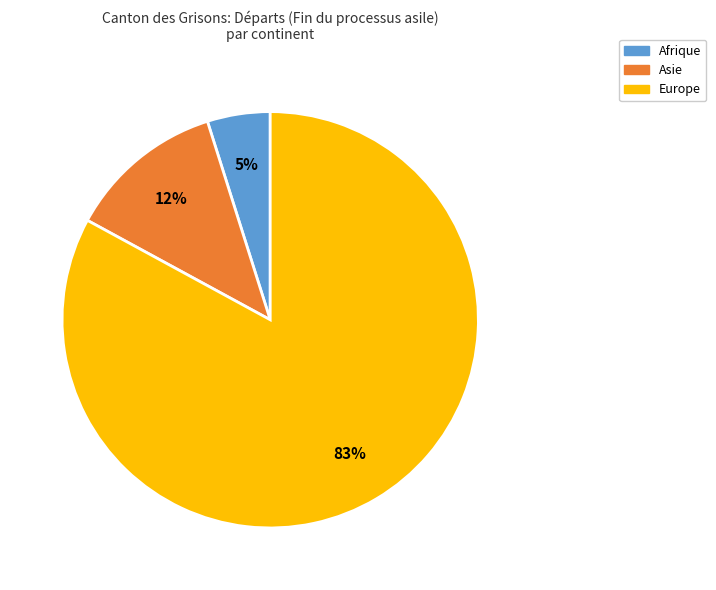

Combined, do Europe and Afrique account for over 50%?

Yes